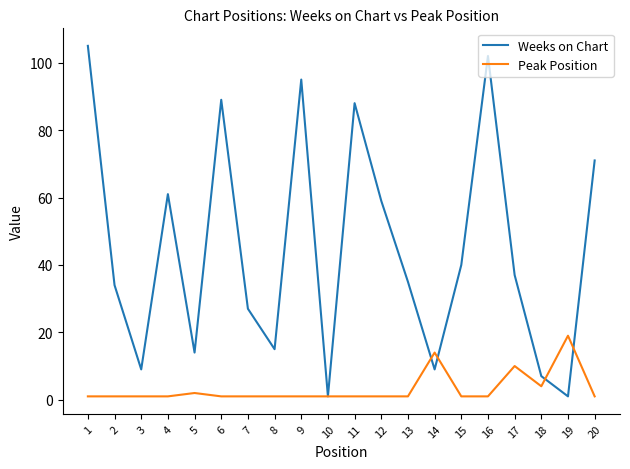

Where does the Weeks on Chart series first go above 37?

1